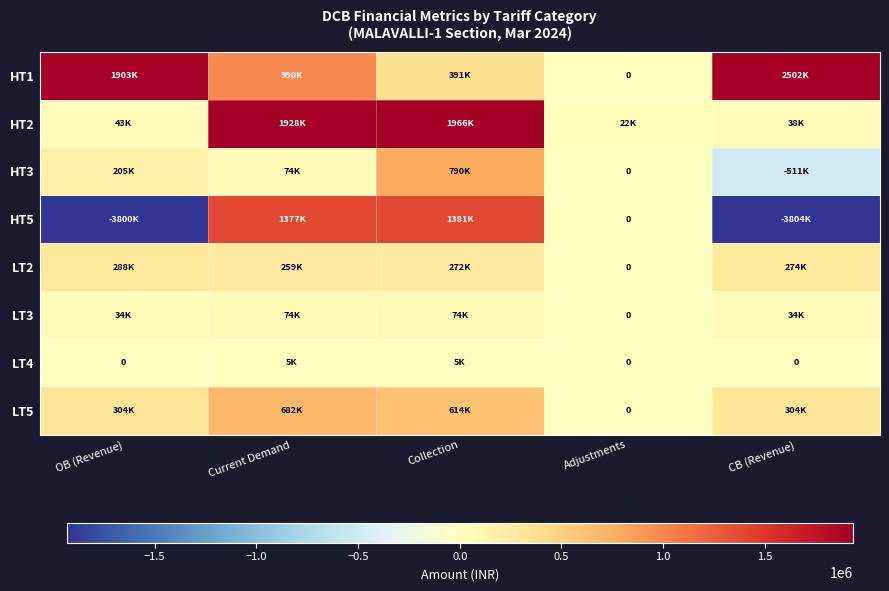

At which label does LT3 reach its minimum?

Adjustments